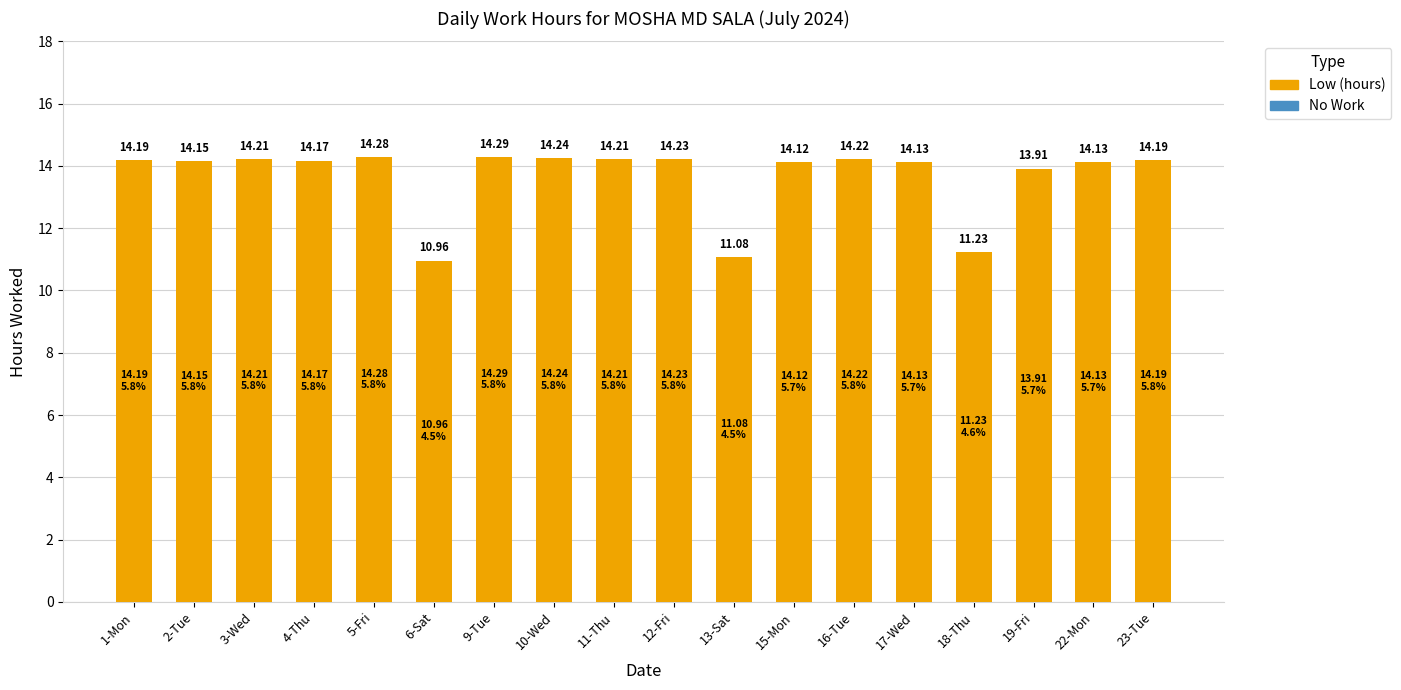

What is the difference between the second highest and second lowest values?

3.2